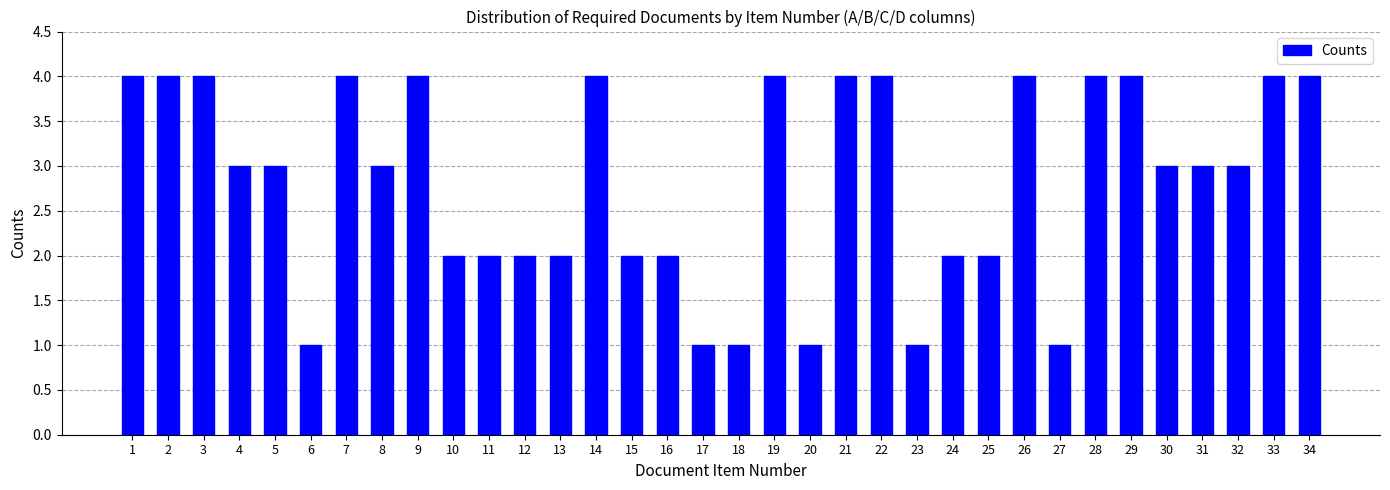

What is the smallest value displayed?

1